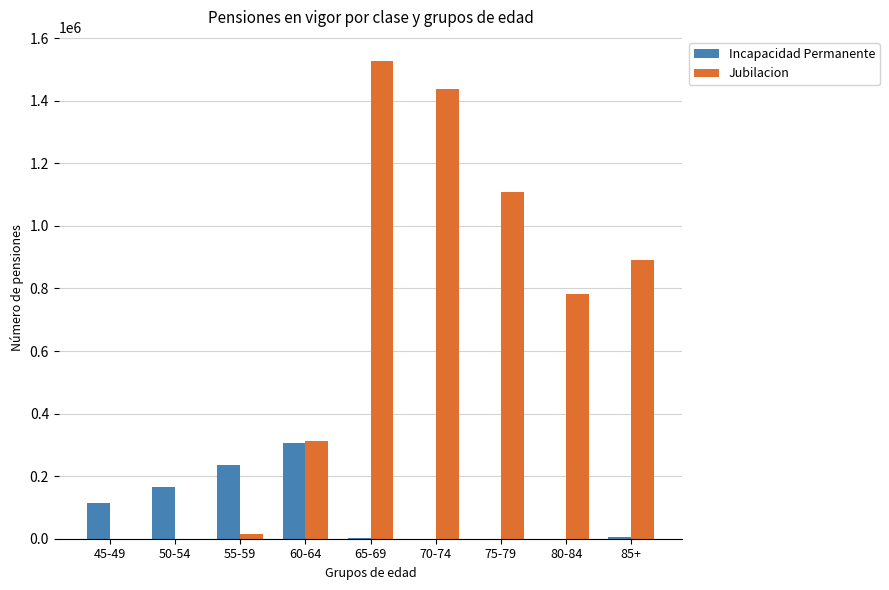

What is the sum of all Jubilacion values?

6074274